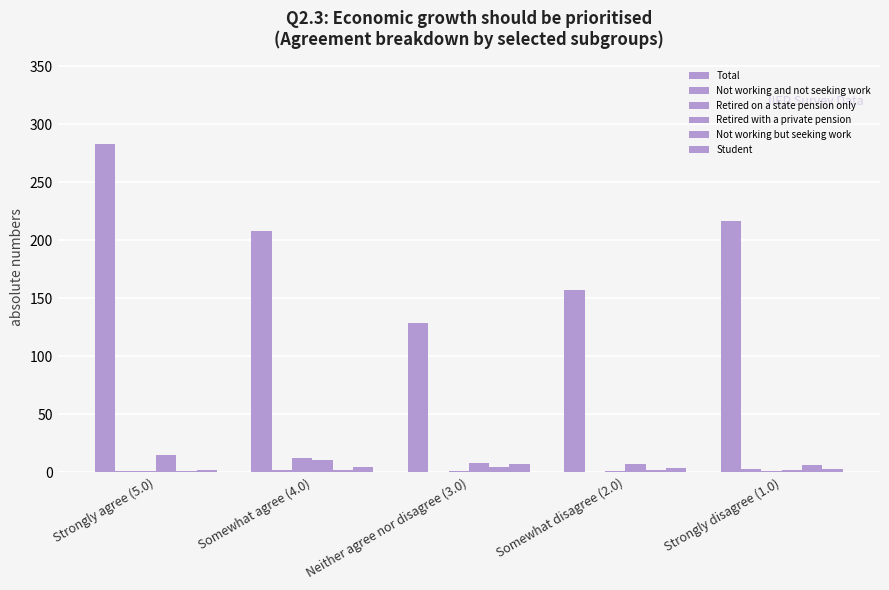

Count the number of categories in the chart.

5